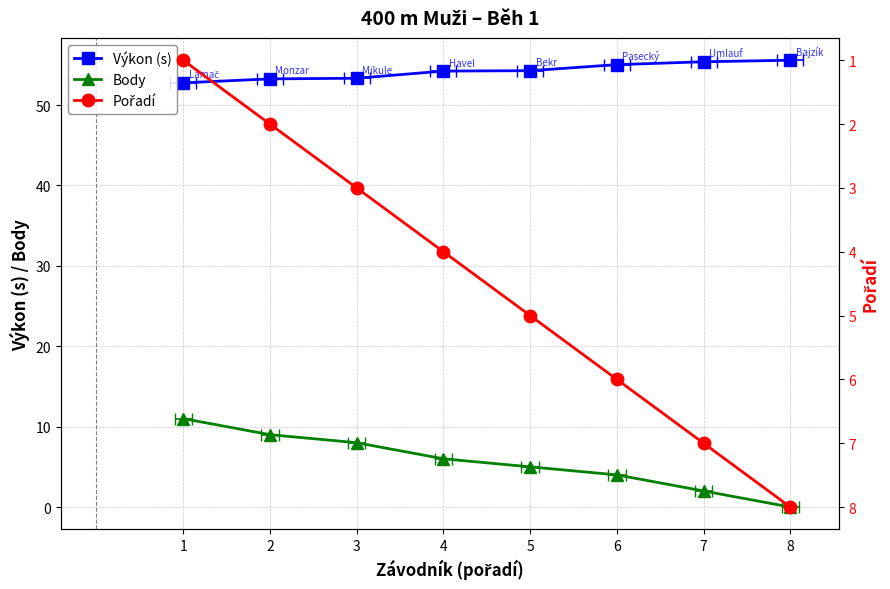

True or false: Body and Výkon (s) cross at least once.

False